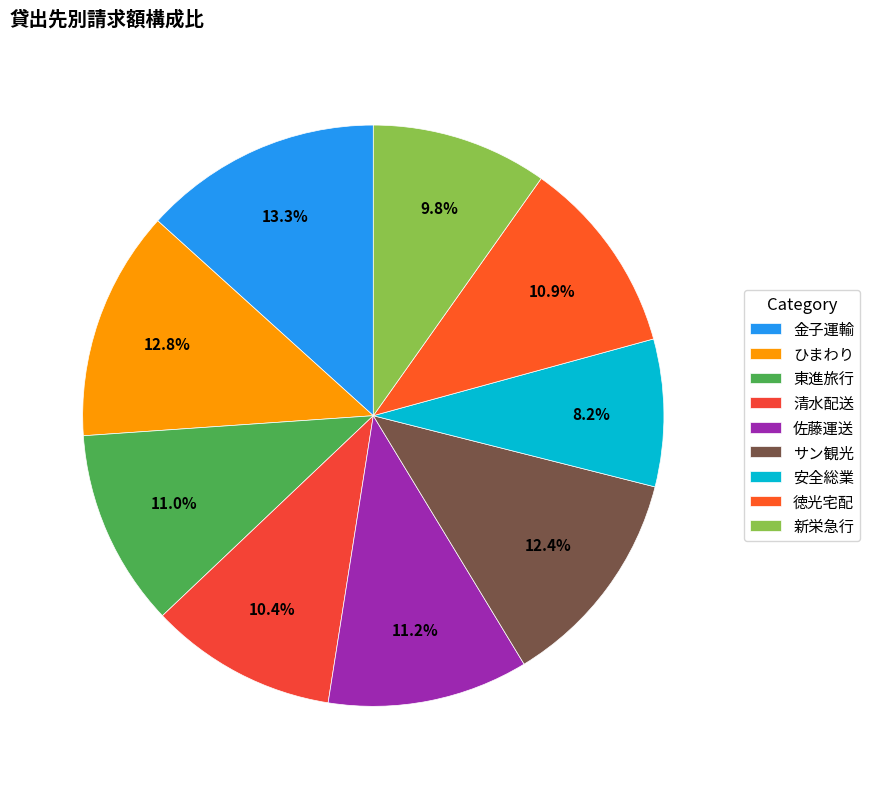

Which slice is the smallest?

安全総業